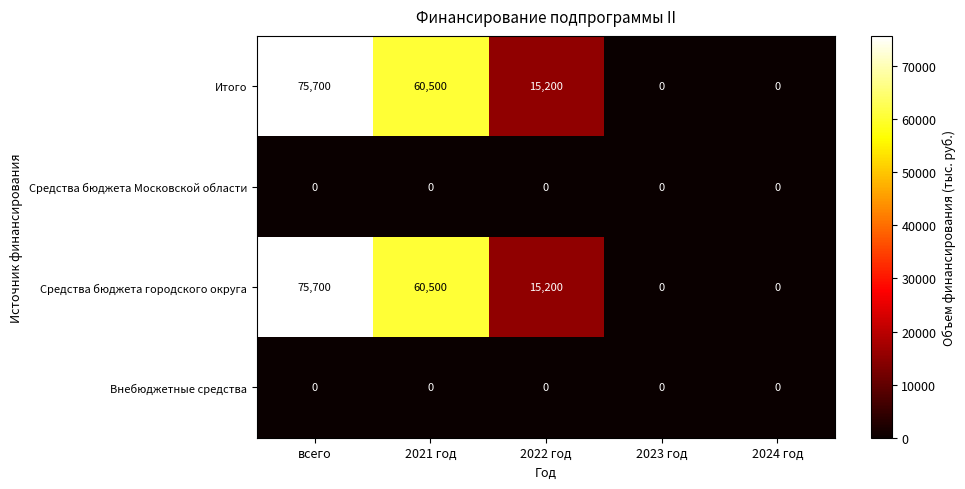

Reading left to right, extract all data points from this chart.

Итого: 75700	60500	15200	0	0
Средства бюджета Московской области: 0	0	0	0	0
Средства бюджета городского округа: 75700	60500	15200	0	0
Внебюджетные средства: 0	0	0	0	0